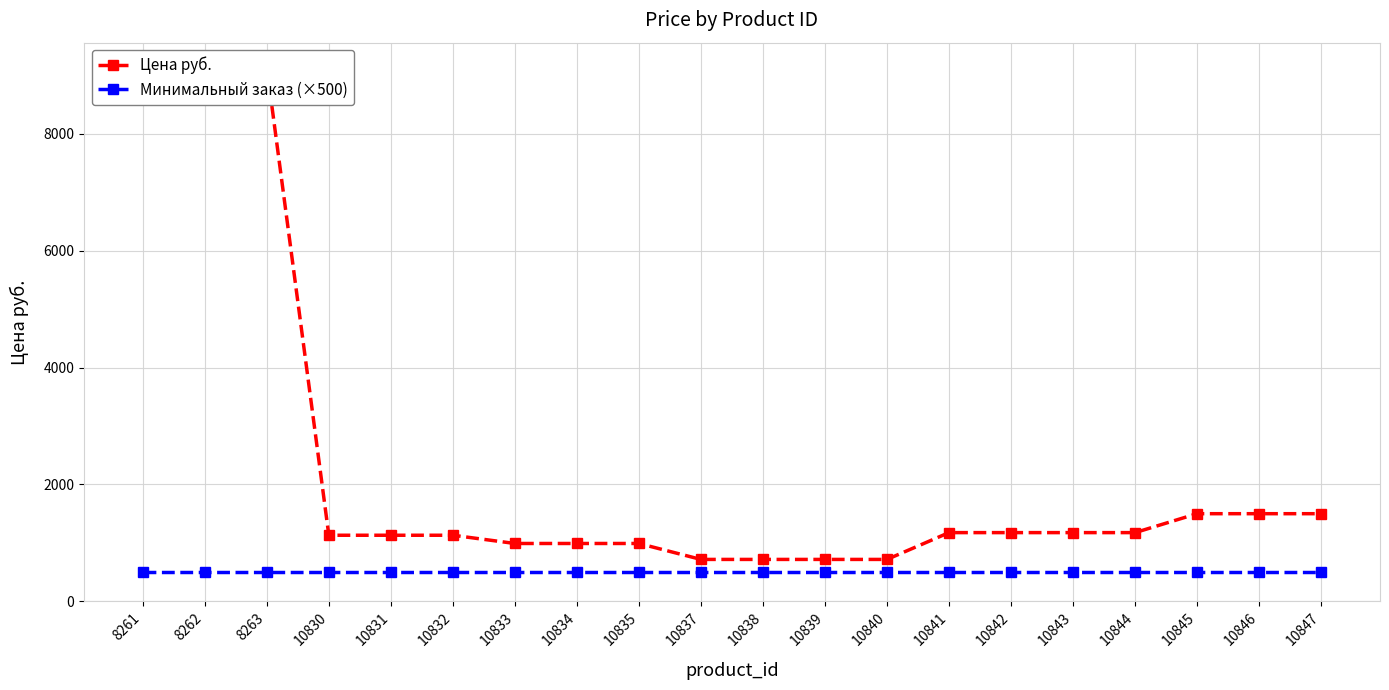

What is the greatest value displayed?

9132